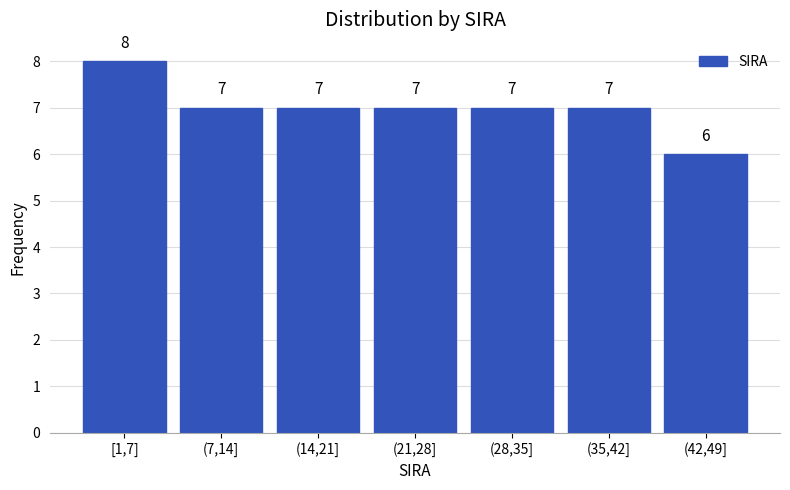

Reading left to right, transcribe all the data shown in this chart.

8	7	7	7	7	7	6